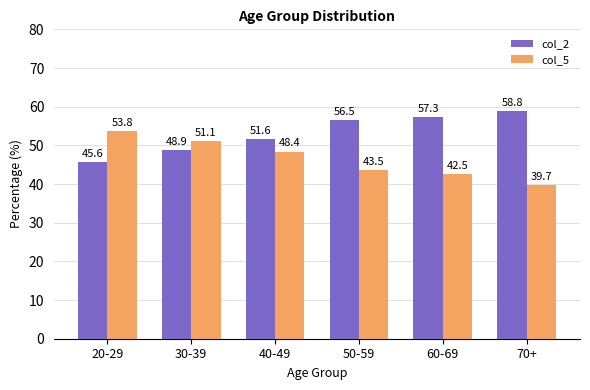

Is it true that col_5 equals 43.5 at 50-59?

True